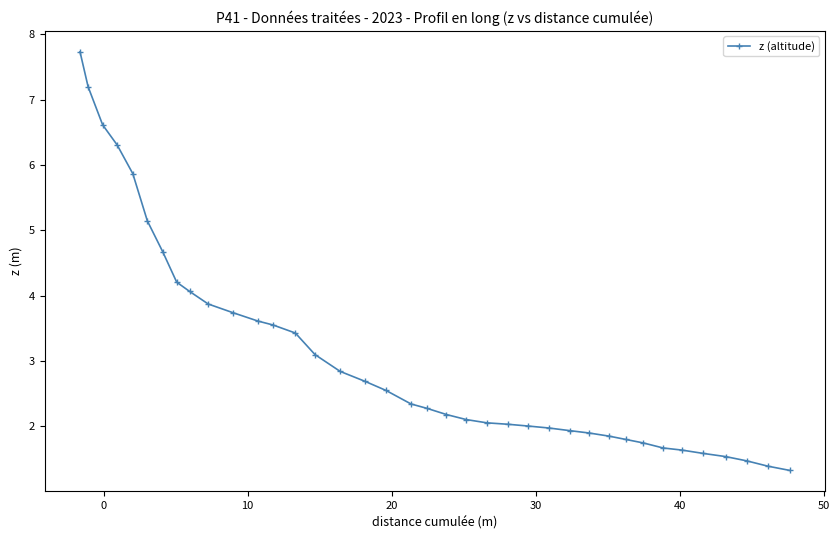

How many categories are shown in the chart?

38